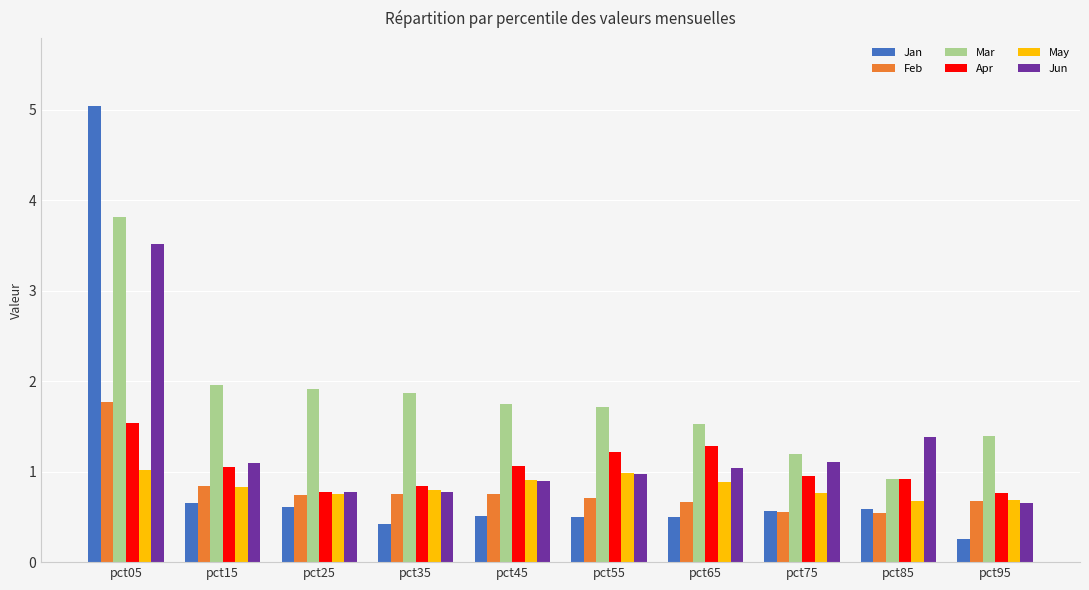

What is the value of the Jan bar at the 6th from the left?

0.5